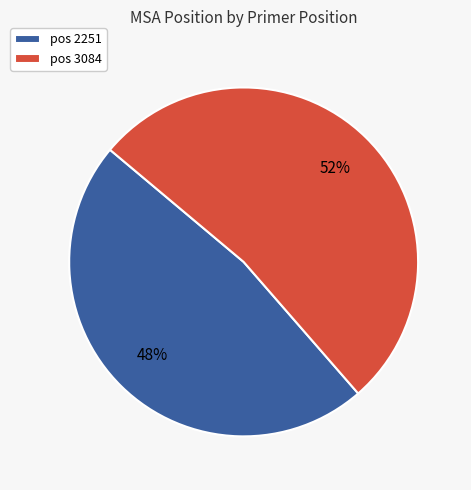

To the nearest percent, what is the average slice percentage?

50%